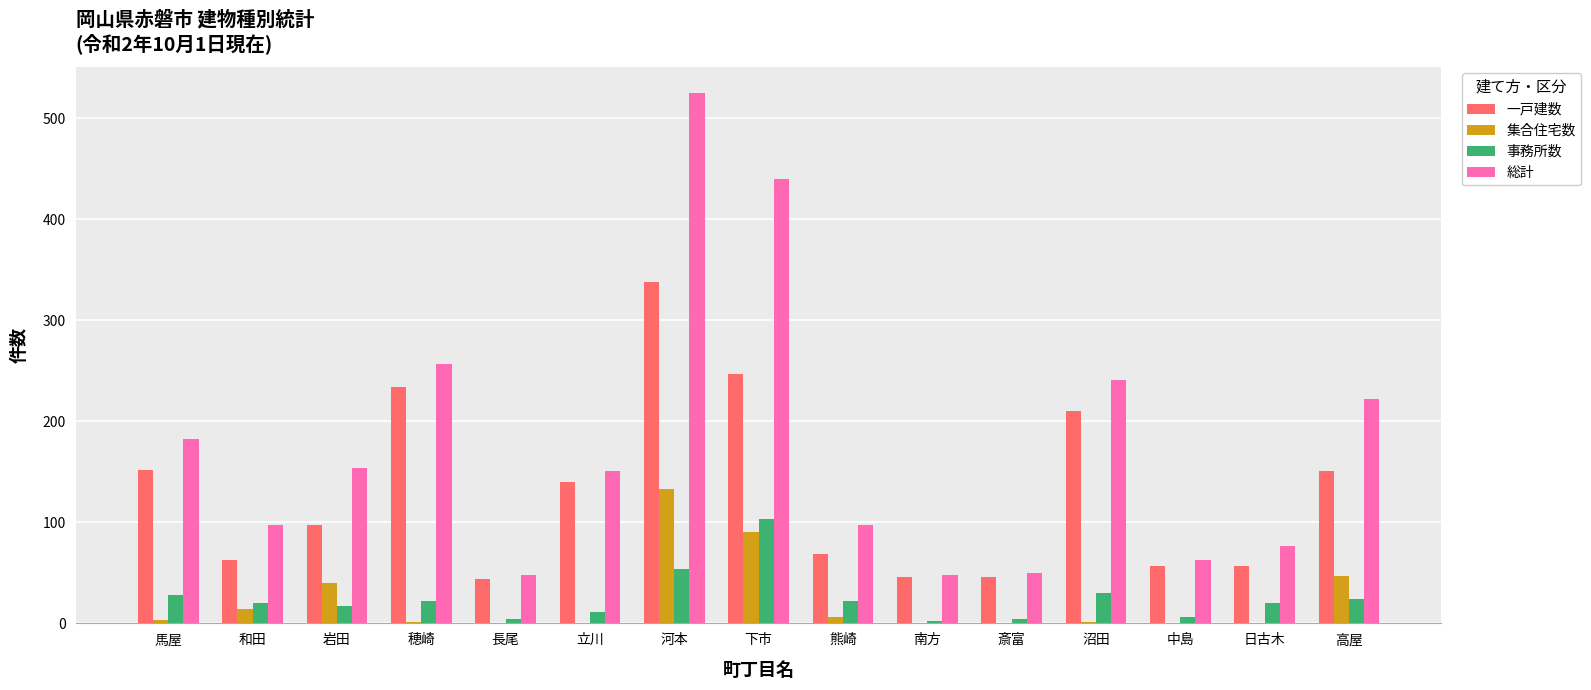

Which series has the largest total across all categories?

総計